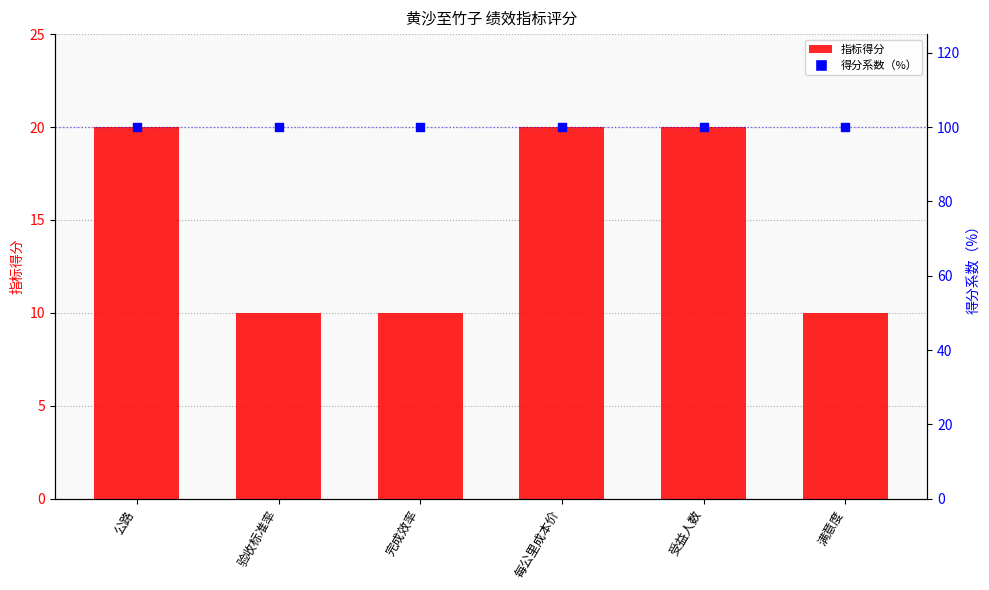

At how many categories does at least one series exceed 86?

6